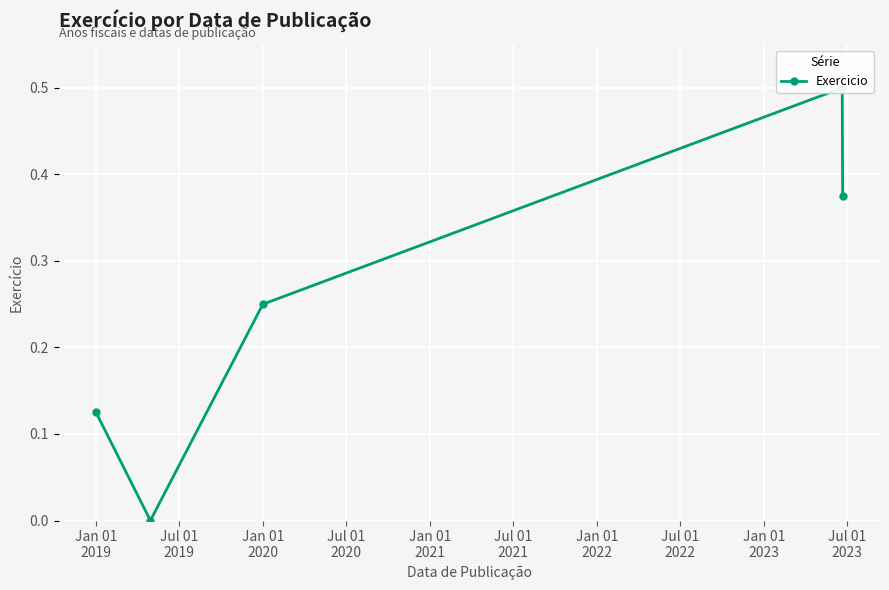

How many categories are shown in the chart?

5